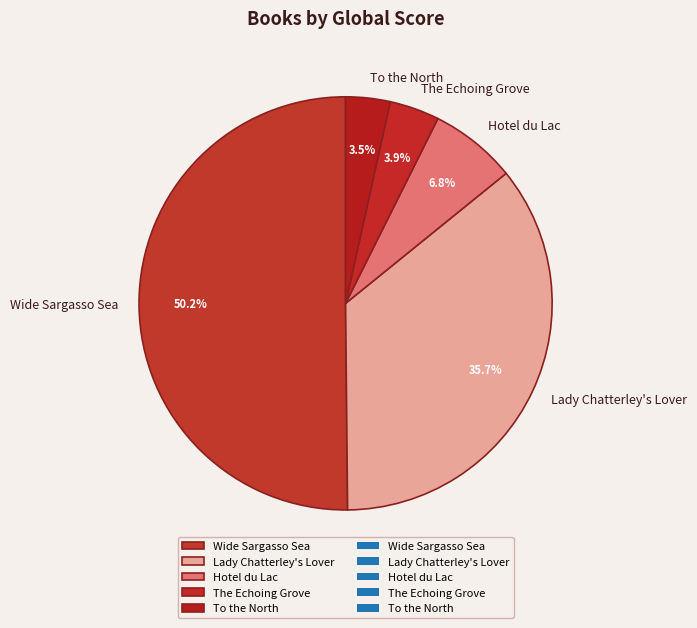

What is the largest slice in the pie chart?

Wide Sargasso Sea